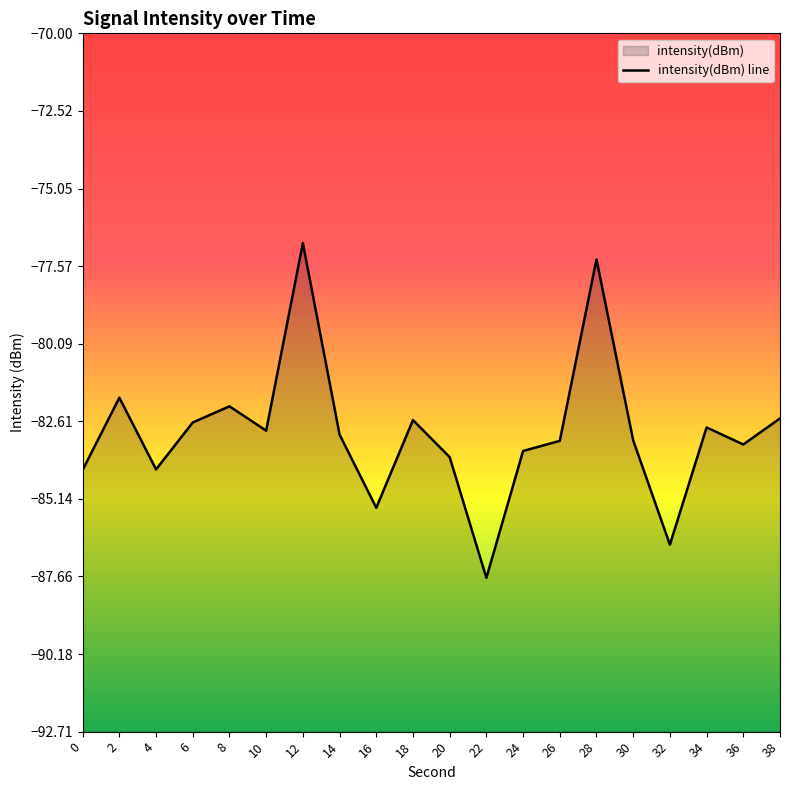

What is the change in value from 10 to 12?

+6.1